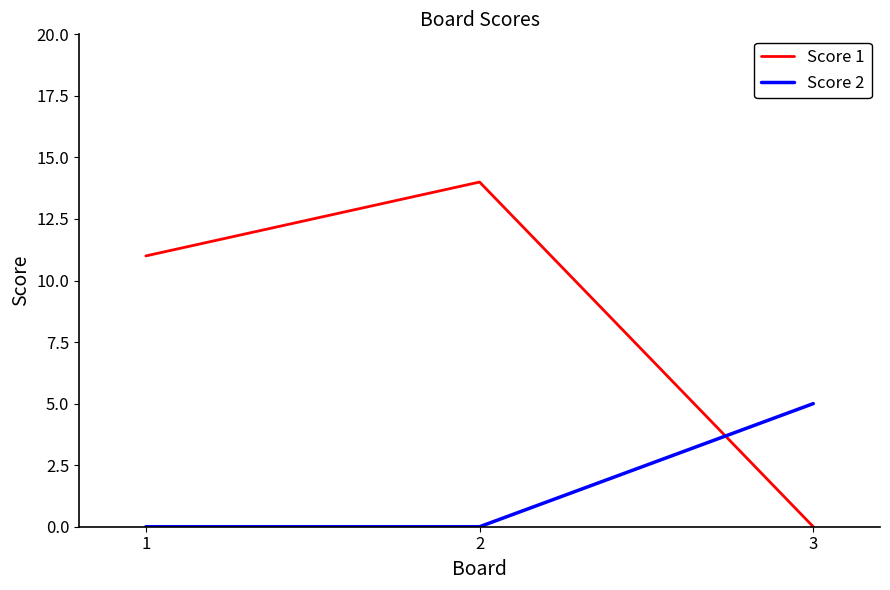

What is the total value across all series at 1?

11